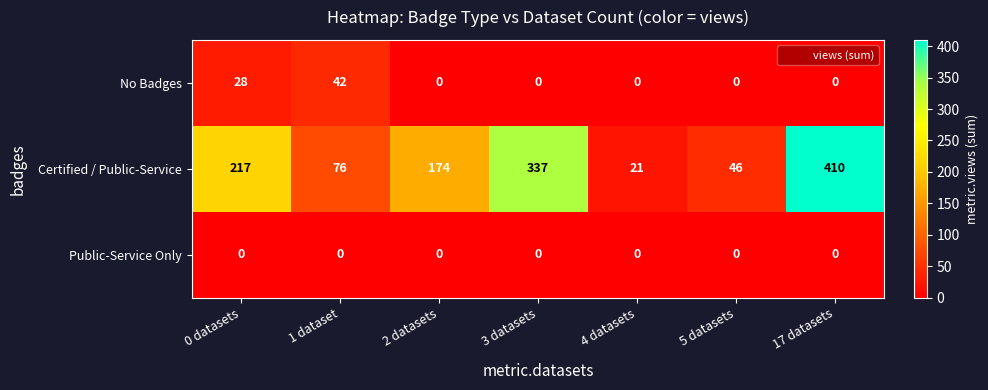

At how many categories does at least one series exceed 191?

3